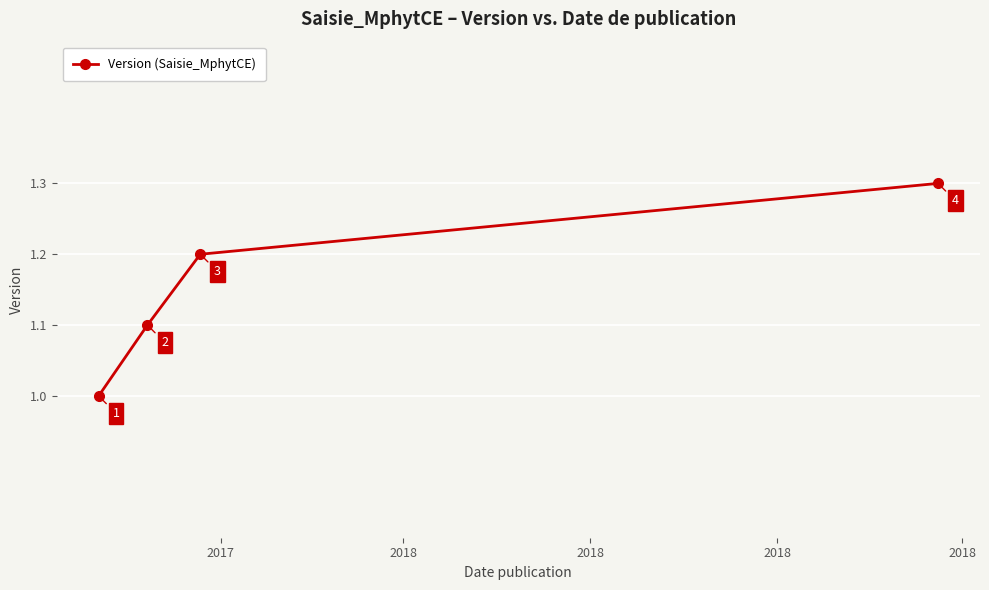

What is the greatest value displayed?

1.3